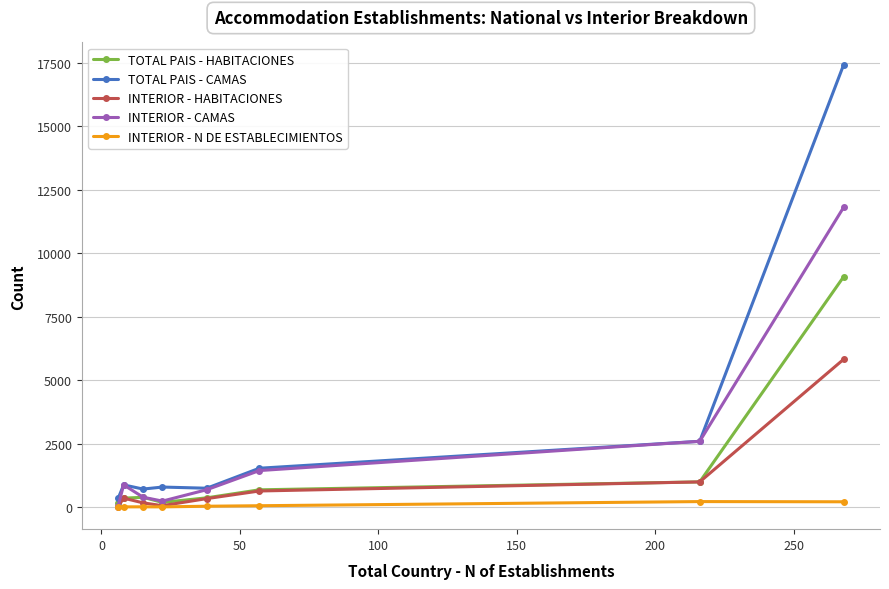

Which series has the largest total across all categories?

TOTAL PAIS - CAMAS